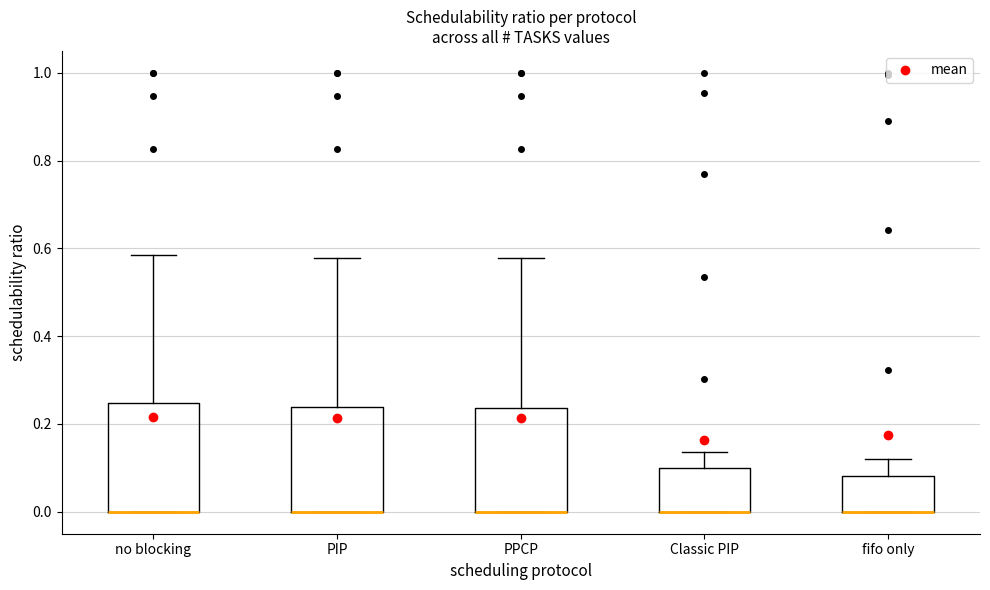

Reading left to right, transcribe this box plot: for each box, give where its median line is, the range the box spans, and where its two whiskers end, as read against the y-axis. The values are not printed on the chart, so give them approximately, as read against the axis.

no blocking: median 0.00 (drawn on the box's lower edge), box 0.00 to 0.24, whiskers 0.00 to 0.58
PIP: median 0.00 (drawn on the box's lower edge), box 0.00 to 0.24, whiskers 0.00 to 0.58
PPCP: median 0.00 (drawn on the box's lower edge), box 0.00 to 0.24, whiskers 0.00 to 0.58
Classic PIP: median 0.00 (drawn on the box's lower edge), box 0.00 to 0.10, whiskers 0.00 to 0.14
fifo only: median 0.00 (drawn on the box's lower edge), box 0.00 to 0.08, whiskers 0.00 to 0.12